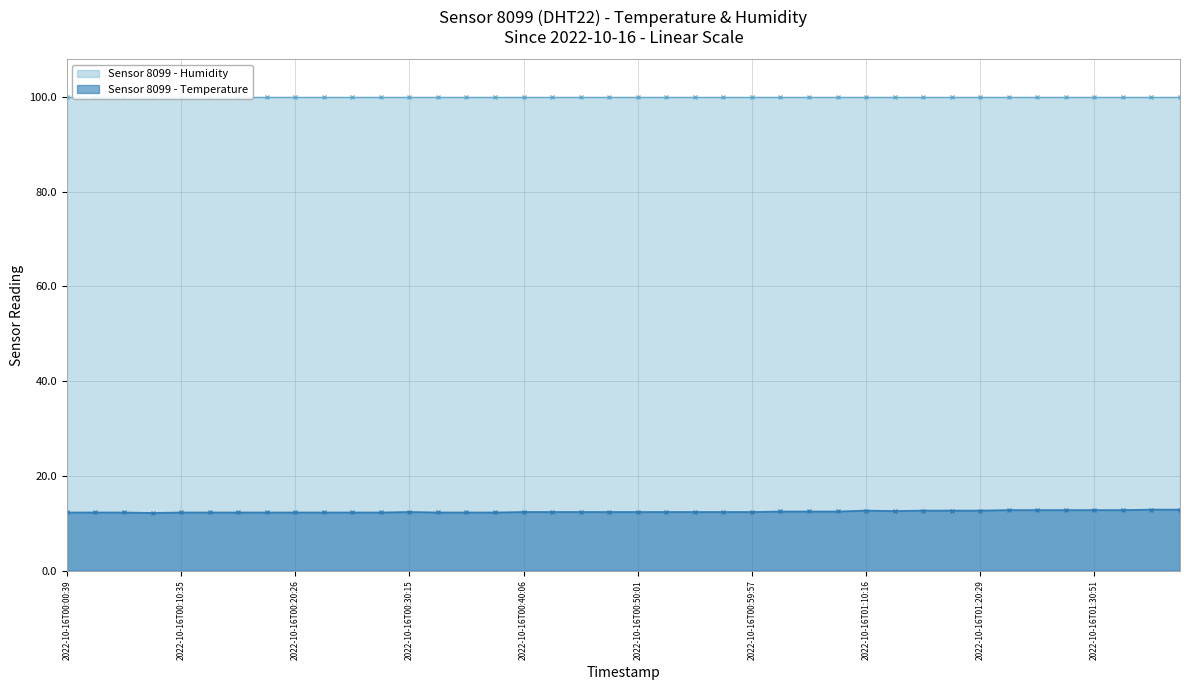

What is the approximate value at 2022-10-16T00:05:40?

12.3